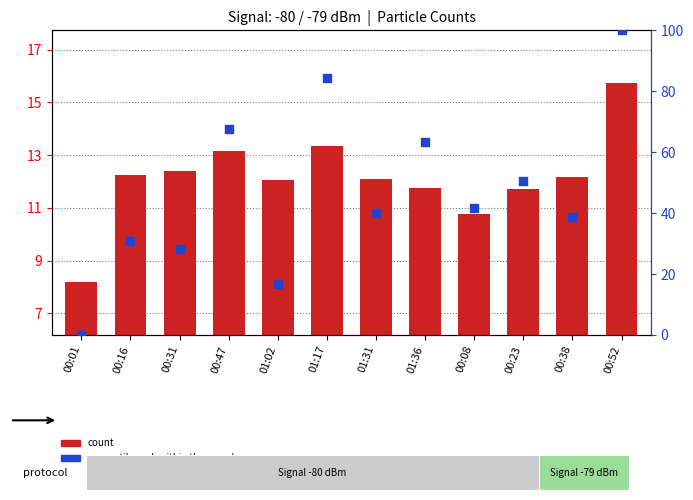

Which series has the largest total across all categories?

percentile rank within the sample